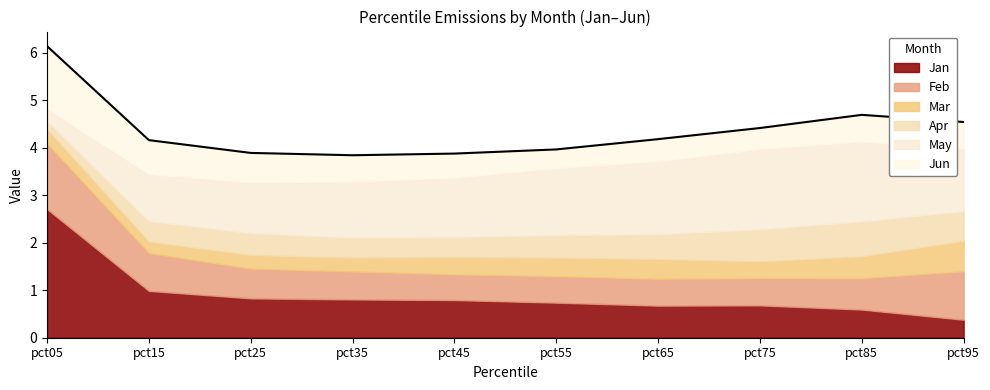

What is the total value across all series at pct05?

6.1